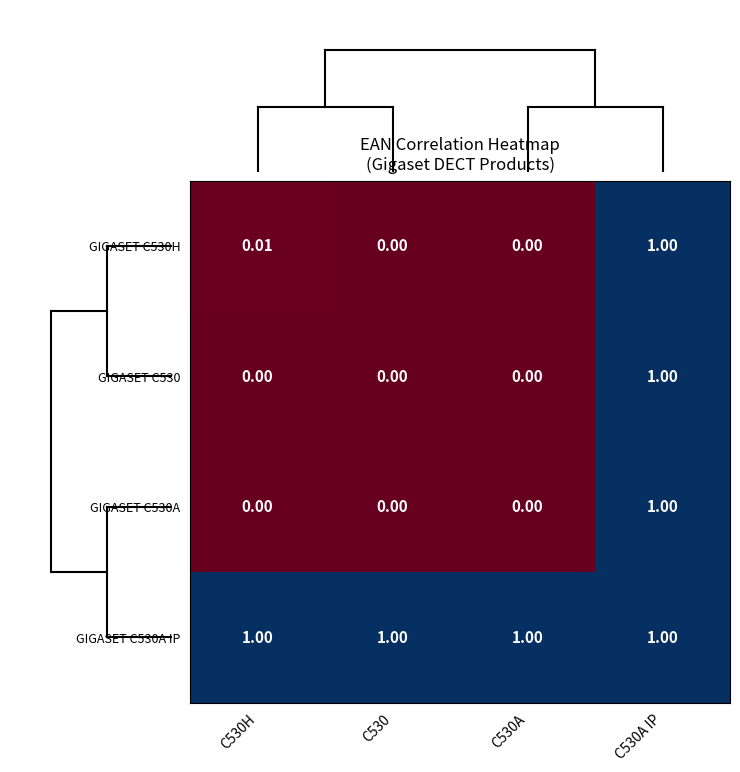

Is the value of GIGASET C530H at C530 greater than the value of GIGASET C530A IP at C530H?

No